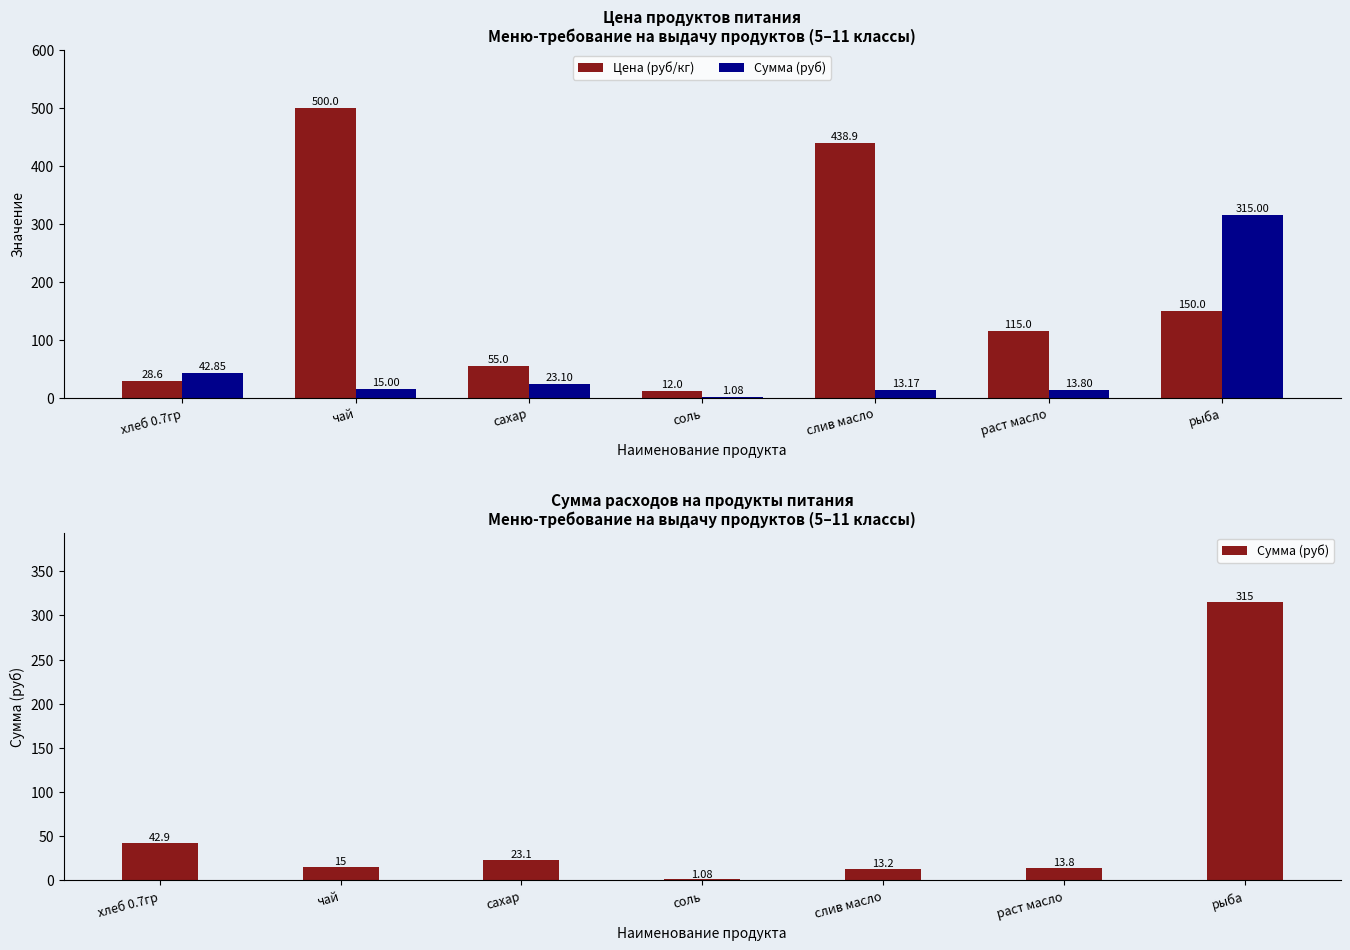

At which label does Сумма (руб) first exceed 15?

хлеб 0.7гр